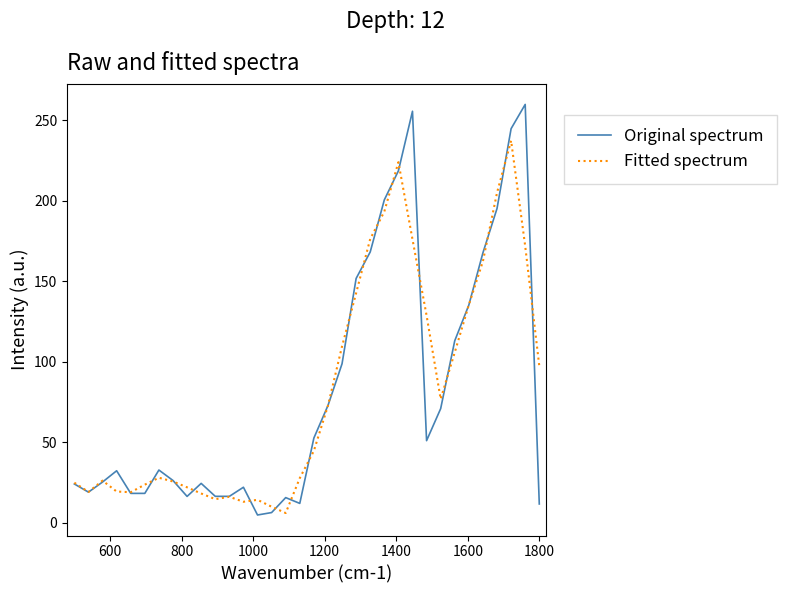

Is this an area chart (filled region under the line)?

No